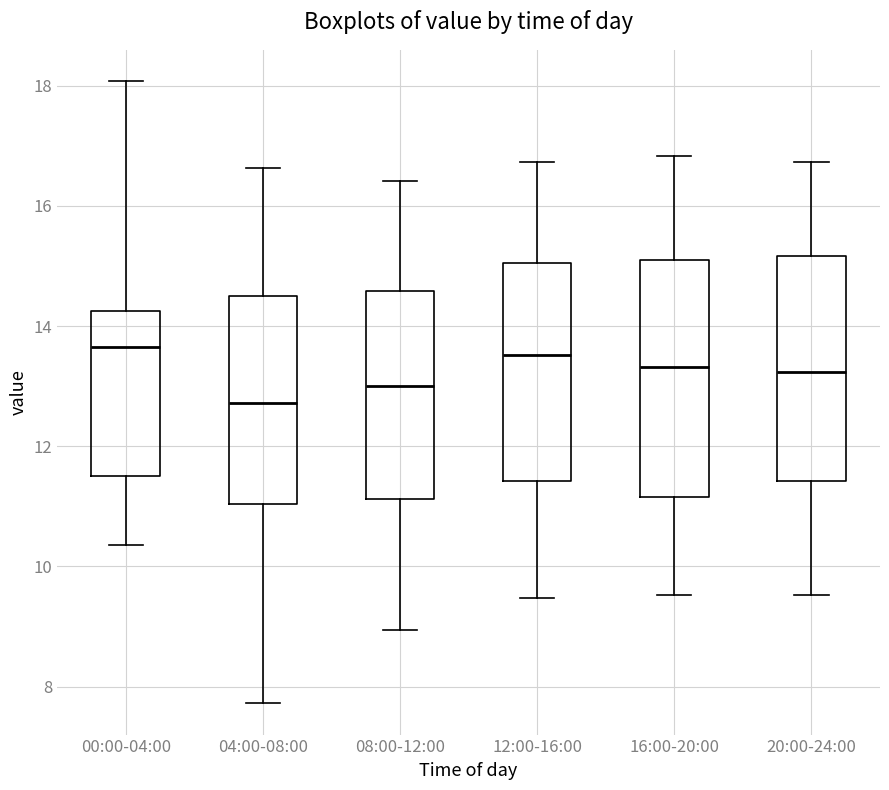

Reading left to right, transcribe this box plot: for each box, give where its median line is, the range the box spans, and where its two whiskers end, as read against the y-axis. The values are not printed on the chart, so give them approximately, as read against the axis.

00:00-04:00: median 13.6, box 11.6 to 14.2, whiskers 10.4 to 18.0
04:00-08:00: median 12.8, box 11.0 to 14.6, whiskers 7.8 to 16.6
08:00-12:00: median 13.0, box 11.2 to 14.6, whiskers 9.0 to 16.4
12:00-16:00: median 13.6, box 11.4 to 15.0, whiskers 9.4 to 16.8
16:00-20:00: median 13.4, box 11.2 to 15.0, whiskers 9.6 to 16.8
20:00-24:00: median 13.2, box 11.4 to 15.2, whiskers 9.6 to 16.8